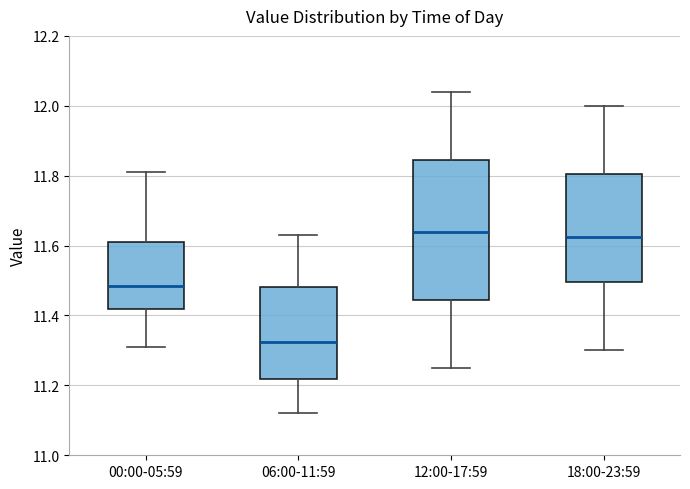

Comparing the boxes themselves (not the whiskers), which one is the tallest?

12:00-17:59